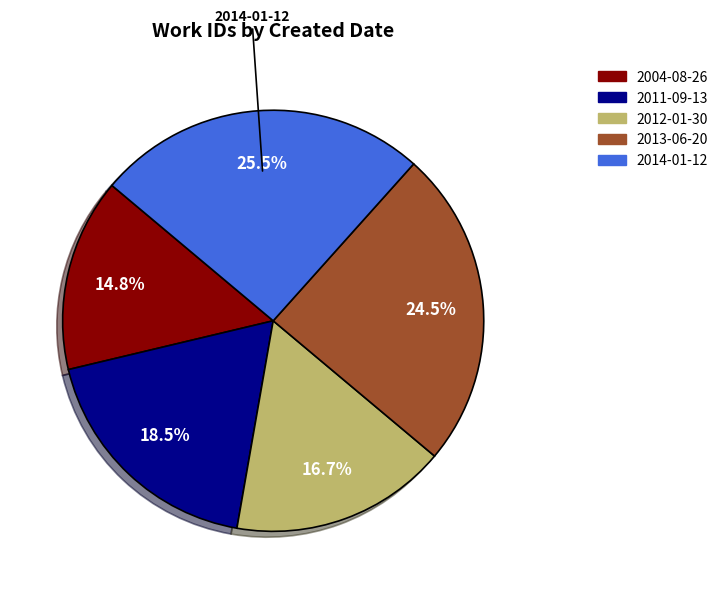

Between 2012-01-30 and 2013-06-20, which is larger?

2013-06-20